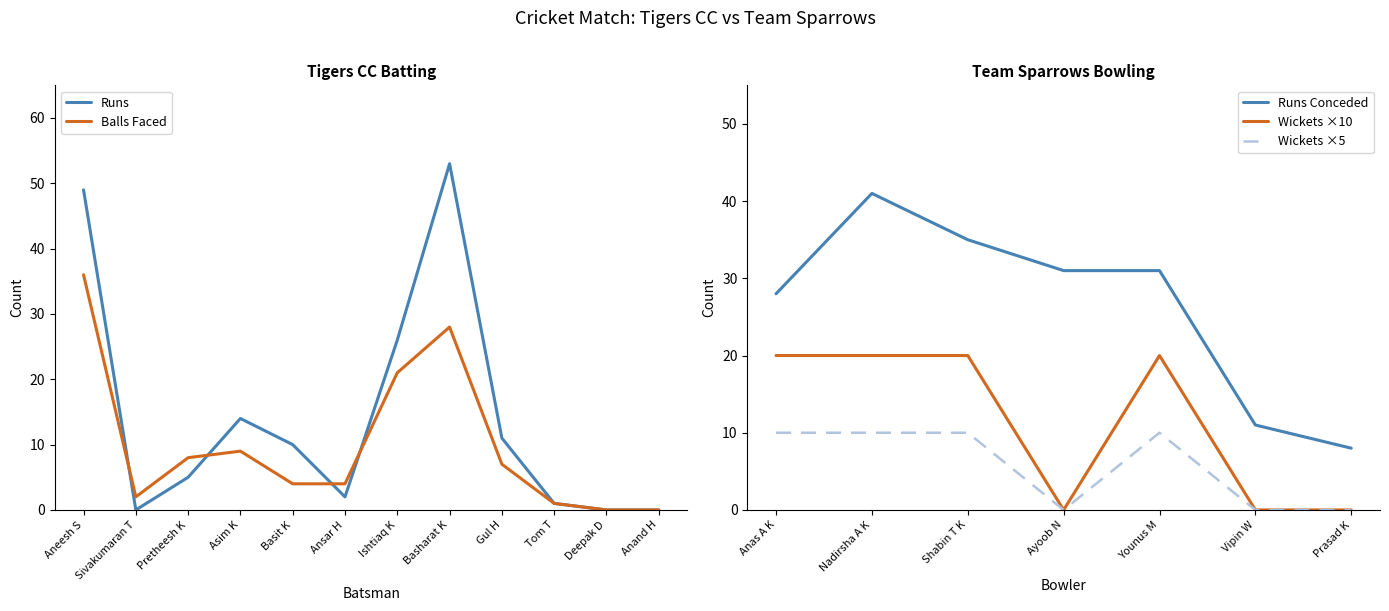

Reading left to right, extract all data points from this chart.

Runs: 49	0	5	14	10	2	26	53	11	1	0	0
Balls: 36	2	8	9	4	4	21	28	7	1	0	0